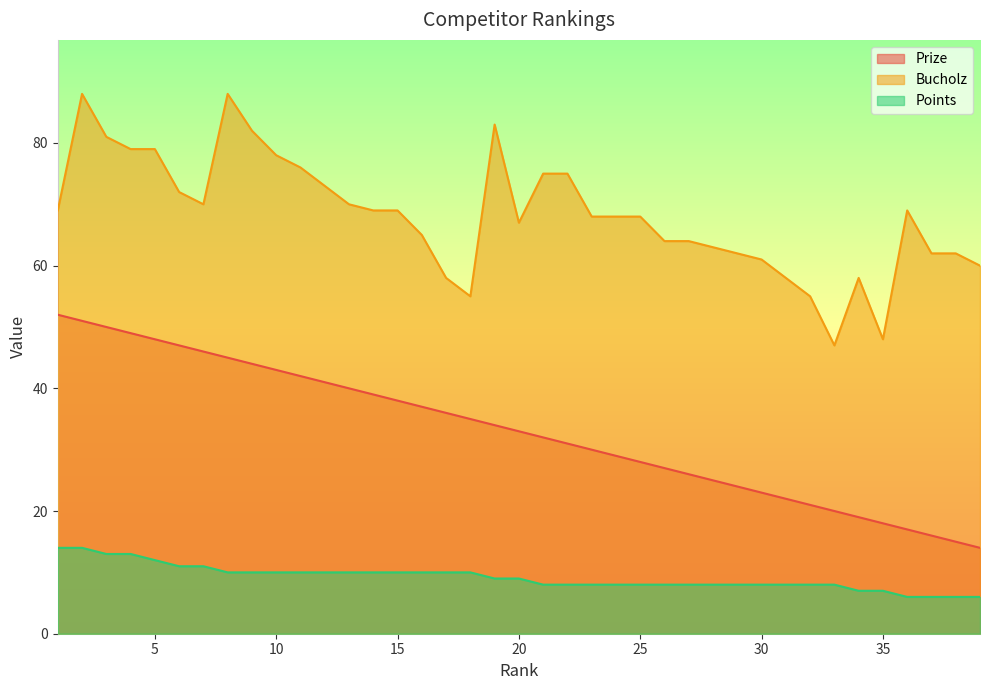

Rank the series at 33 from highest to lowest value.

Bucholz, Prize, Points